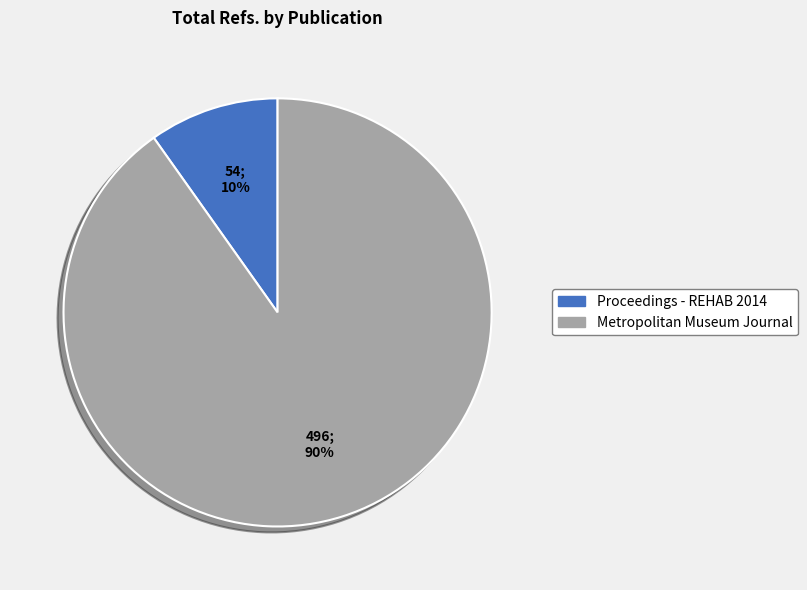

How many segments does this pie chart have?

2